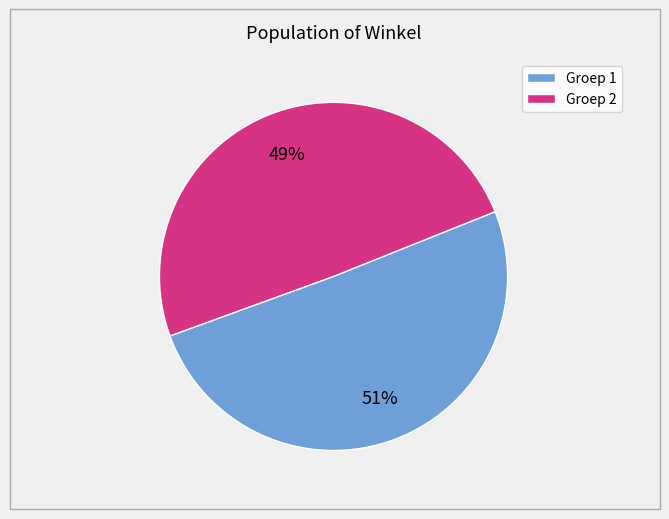

Does any single category account for the majority?

Yes